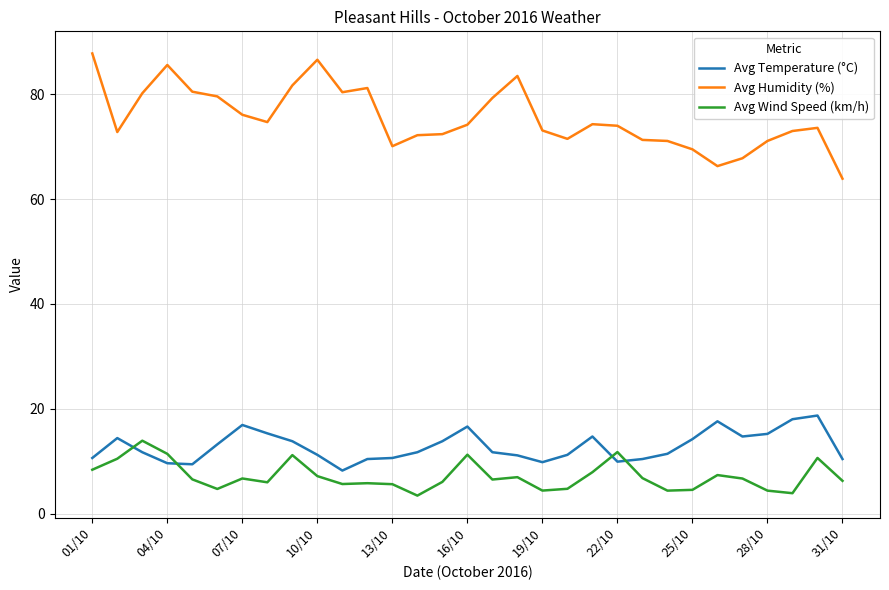

True or false: Avg Wind Speed (km/h) and Avg Temperature (°C) cross at least once.

True